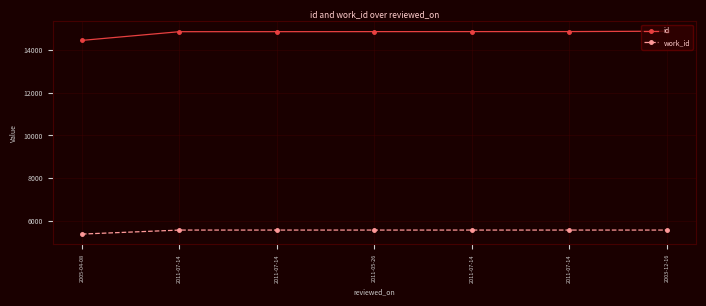

What is the sum of all id values?

103655